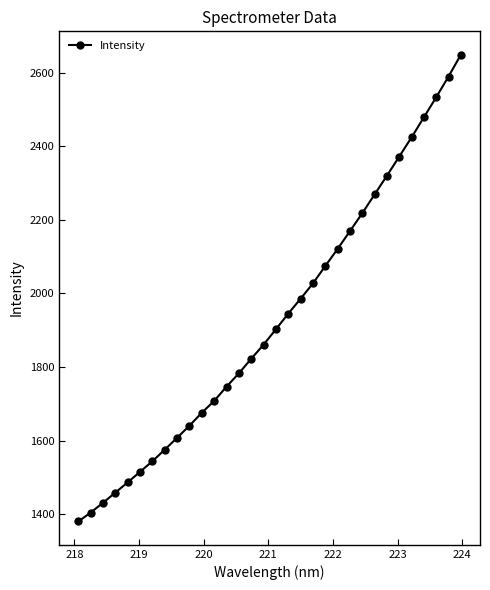

What is the smallest value displayed?

1380.0